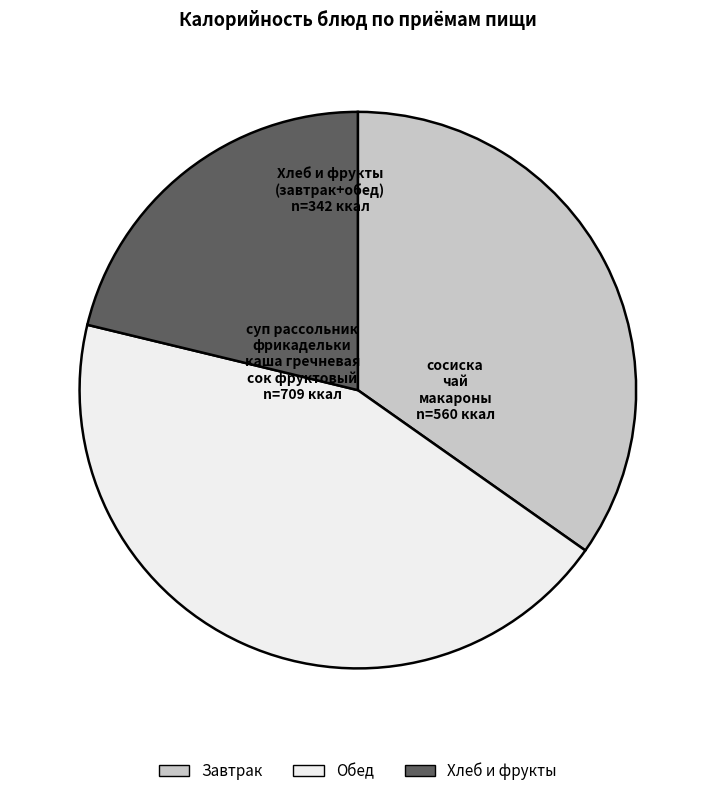

Does any single category account for the majority?

No